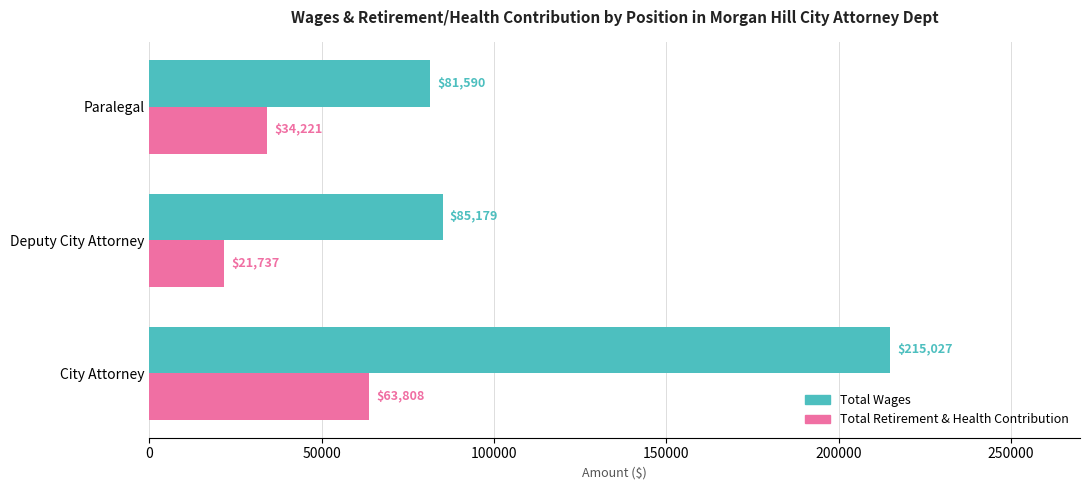

At how many categories does at least one series exceed 29266?

3